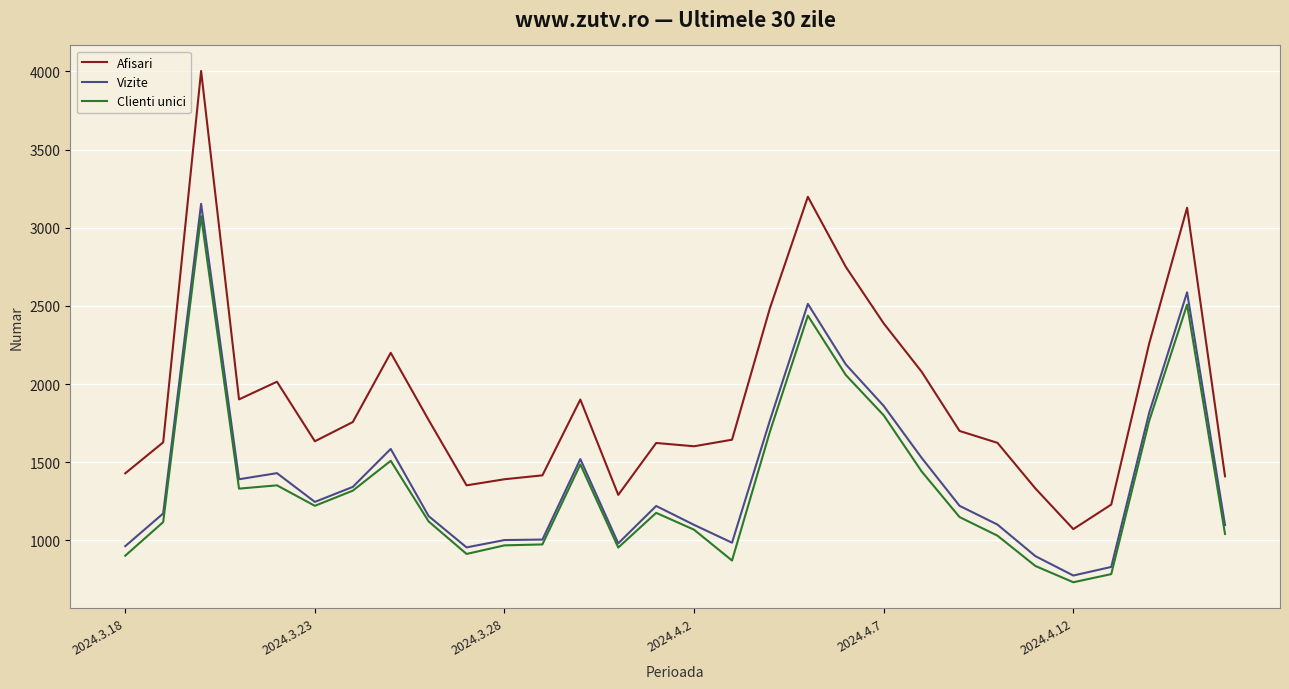

What is the maximum value shown in the chart?

4003